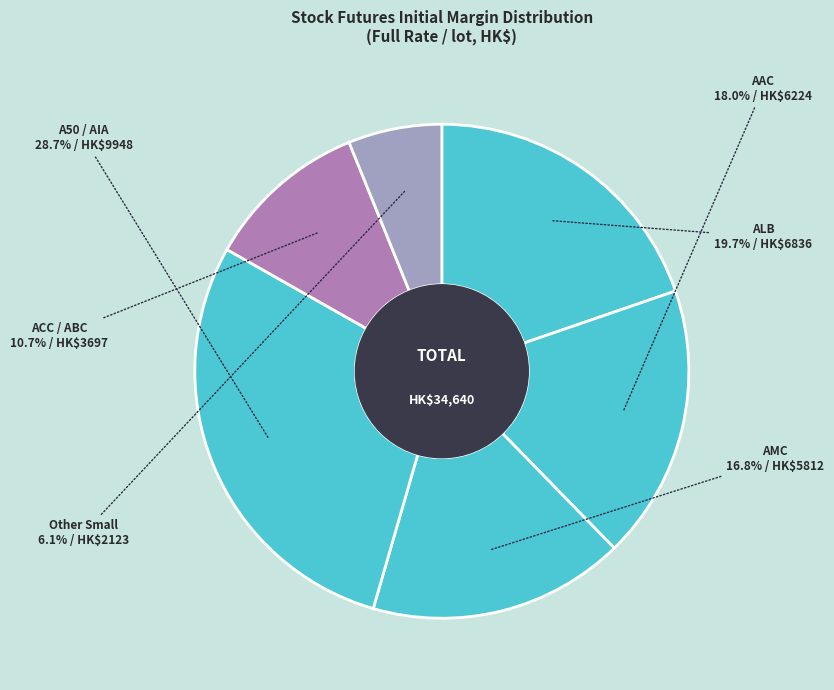

Count the number of slices in the pie.

6